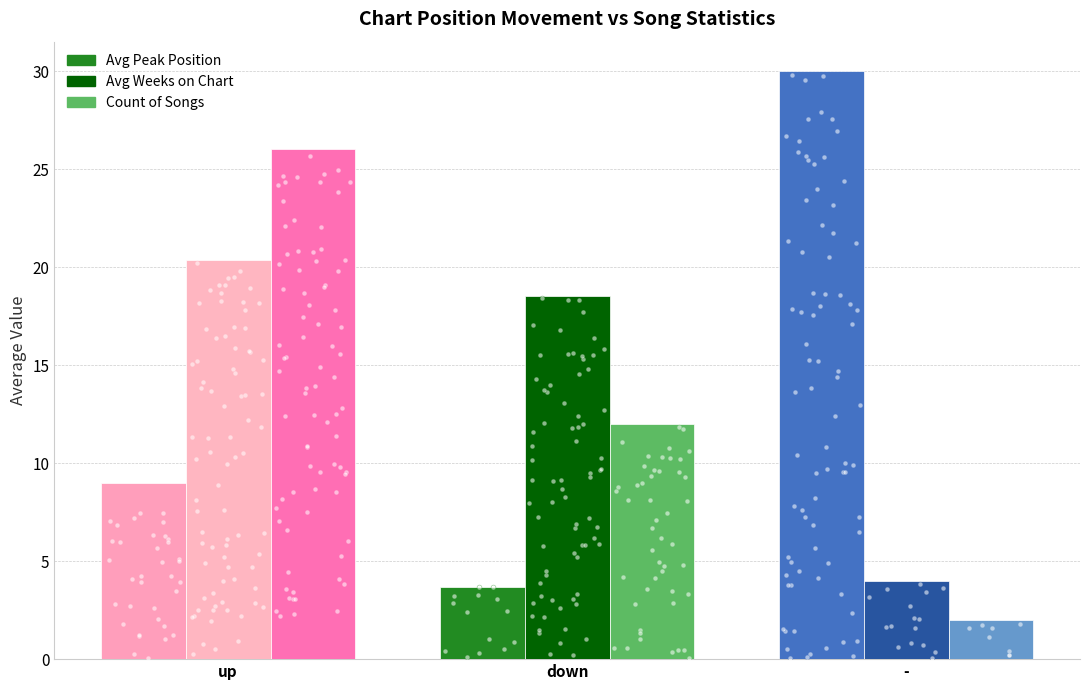

At how many categories does at least one series exceed 13?

3